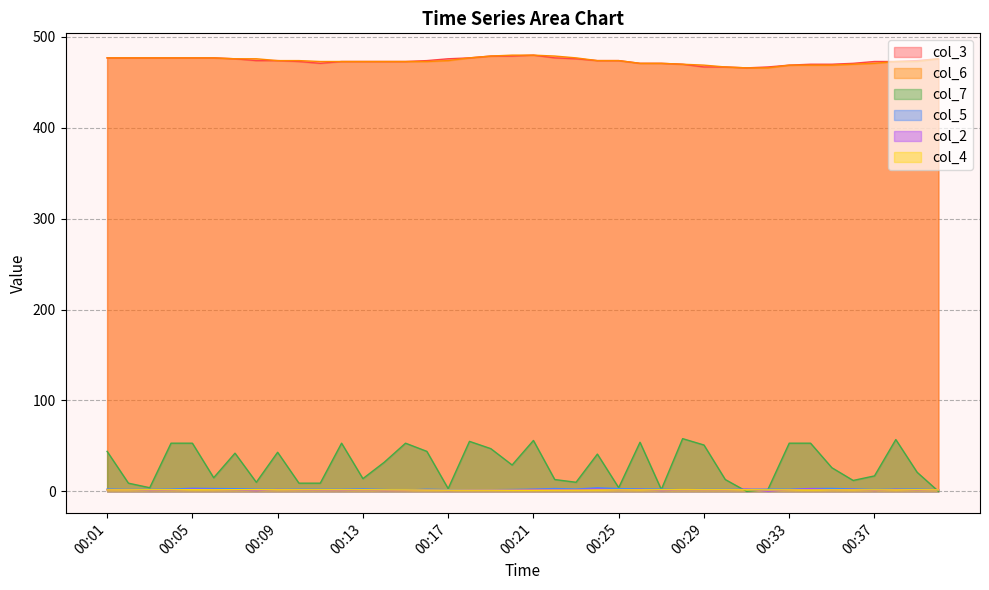

The col_7 series shows 10.0 at 00:08. True or false?

True